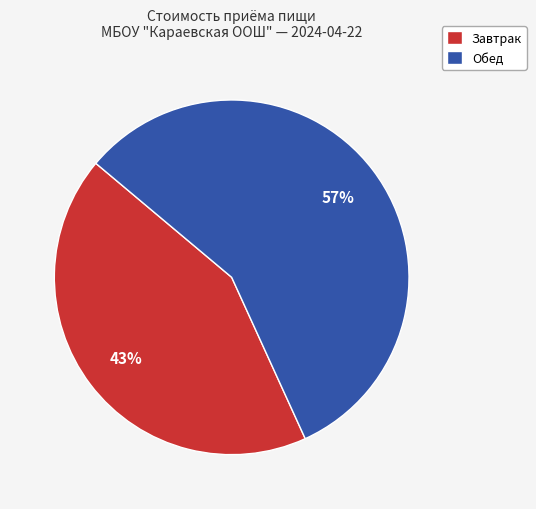

Which has a higher value, Обед or Завтрак?

Обед